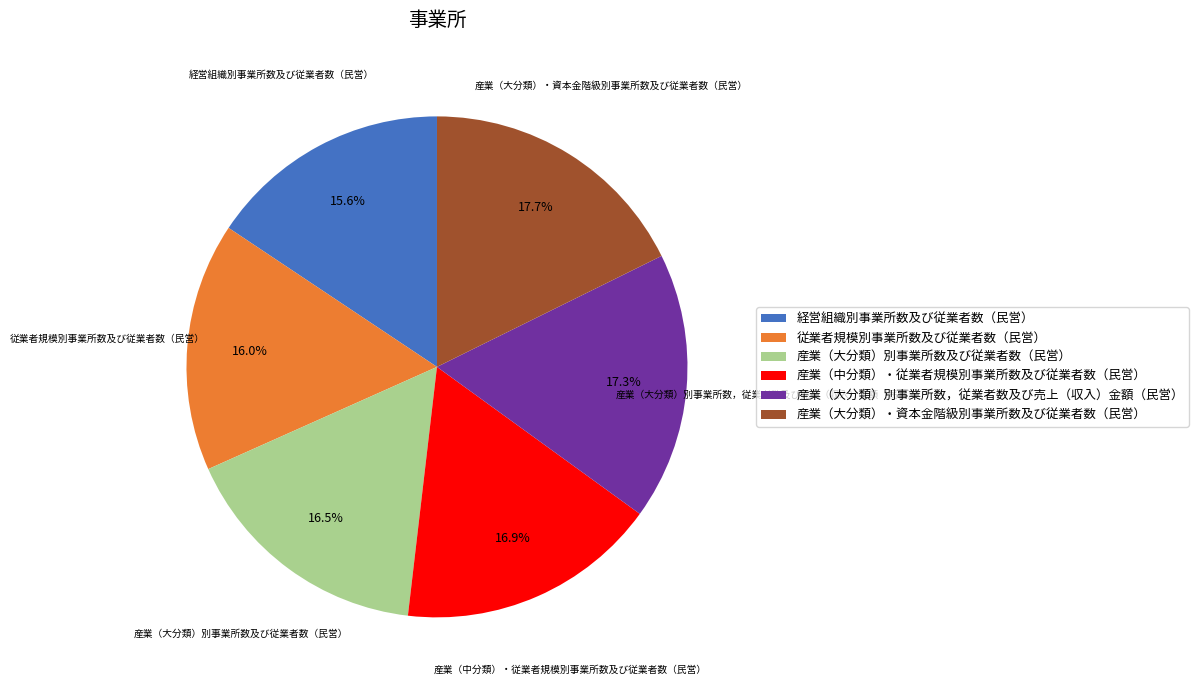

Combined, do 産業（大分類）・資本金階級別事業所数及び従業者数（民営） and 産業（大分類）別事業所数，従業者数及び売上（収入）金額（民営） account for over 50%?

No